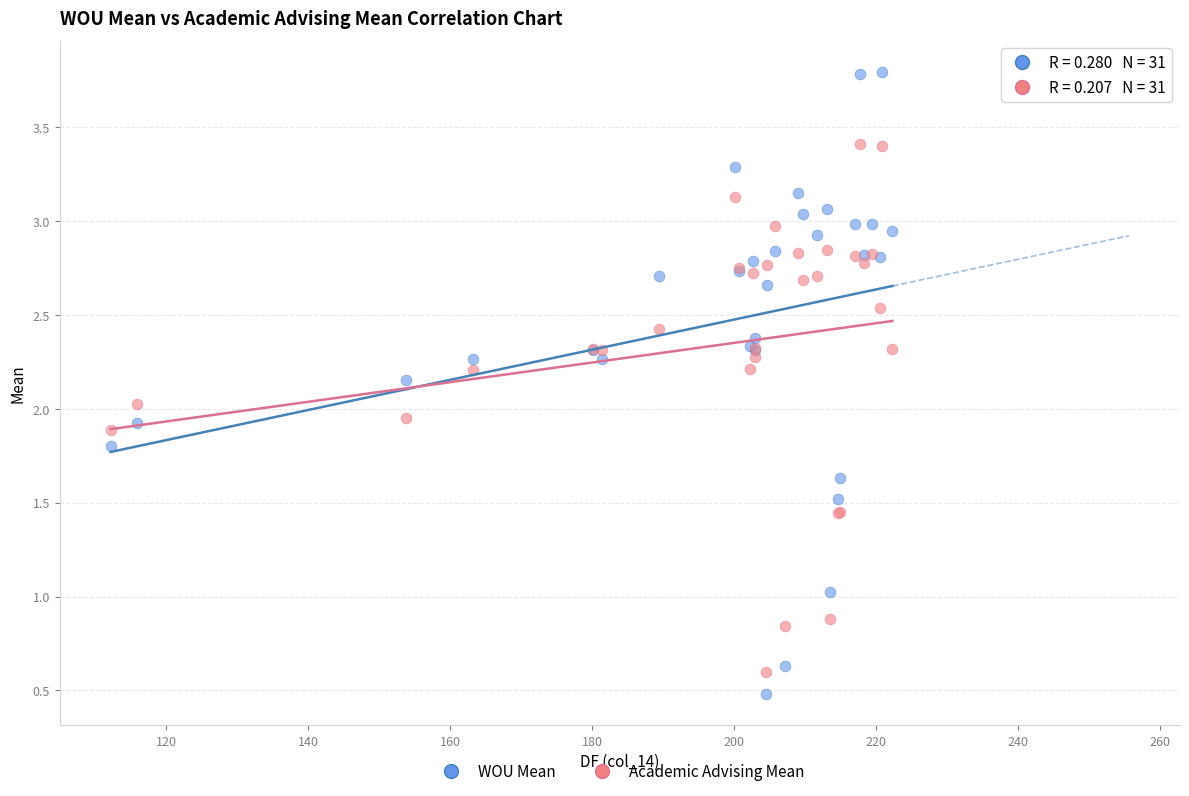

What is the X range (max minus min) for the scatter plot?

110.1